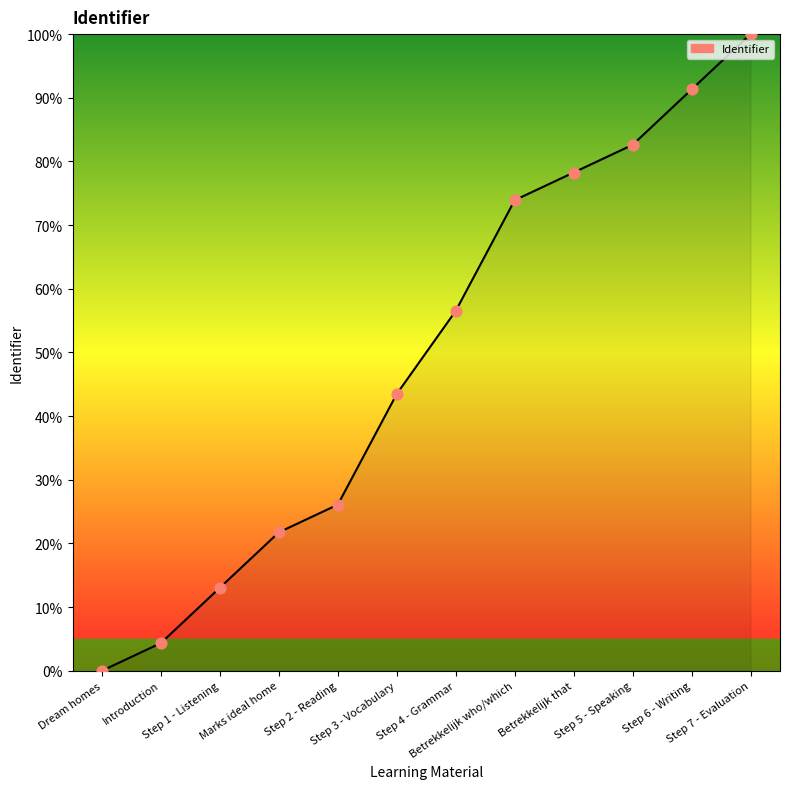

What is the change in value from Dream homes to Step 5 - Speaking?

+82.6